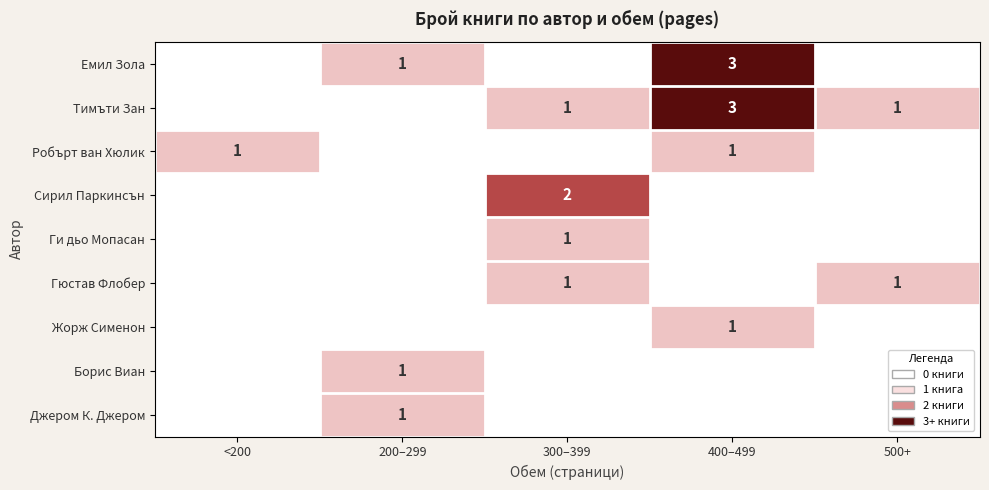

Which category has the lowest value across all series?

<200